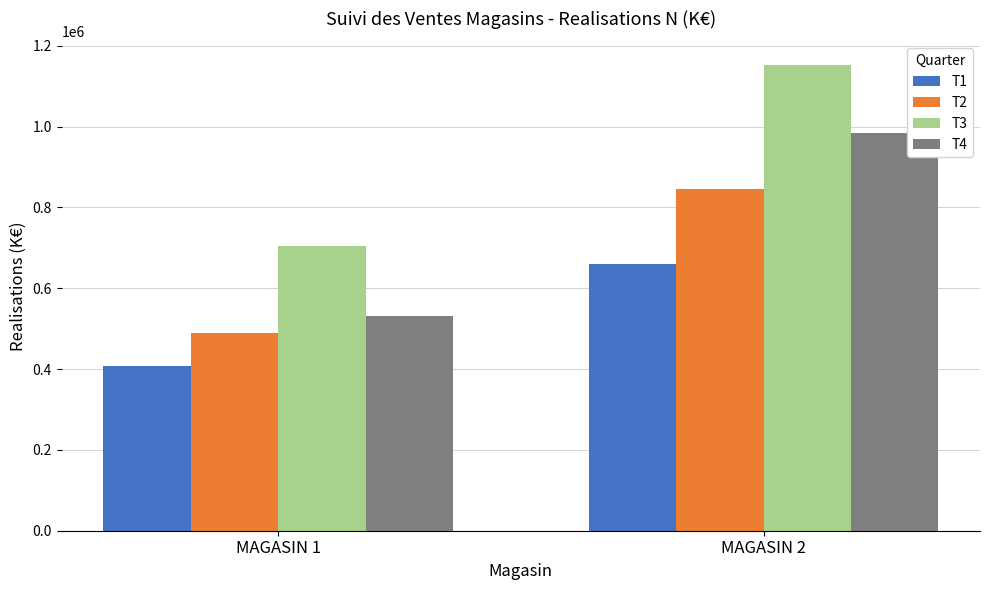

The T4 series shows 1416683 at MAGASIN 2. True or false?

False